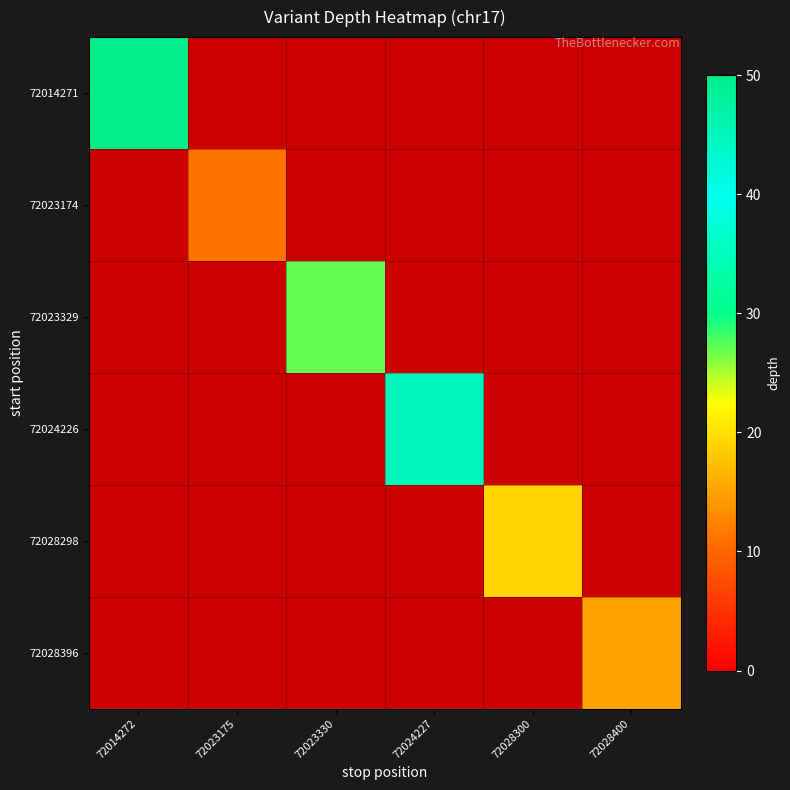

Reading left to right, transcribe all the data shown in this chart.

72014271: 72014272=50	72023175=0	72023330=0	72024227=0	72028300=0	72028400=0
72023174: 72014272=0	72023175=11	72023330=0	72024227=0	72028300=0	72028400=0
72023329: 72014272=0	72023175=0	72023330=27	72024227=0	72028300=0	72028400=0
72024226: 72014272=0	72023175=0	72023330=0	72024227=45	72028300=0	72028400=0
72028298: 72014272=0	72023175=0	72023330=0	72024227=0	72028300=19	72028400=0
72028396: 72014272=0	72023175=0	72023330=0	72024227=0	72028300=0	72028400=15